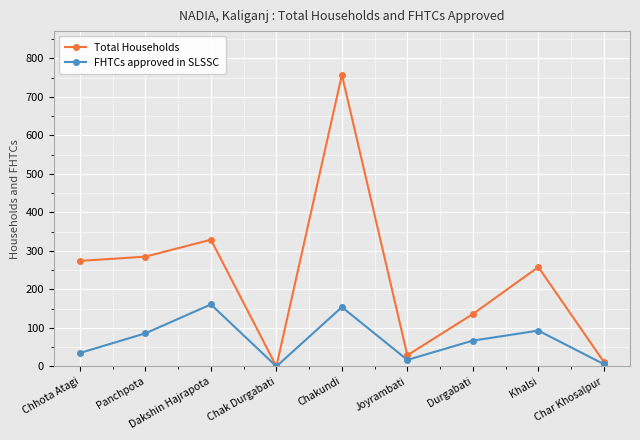

How many interior local peaks does the Total Households series have?

3